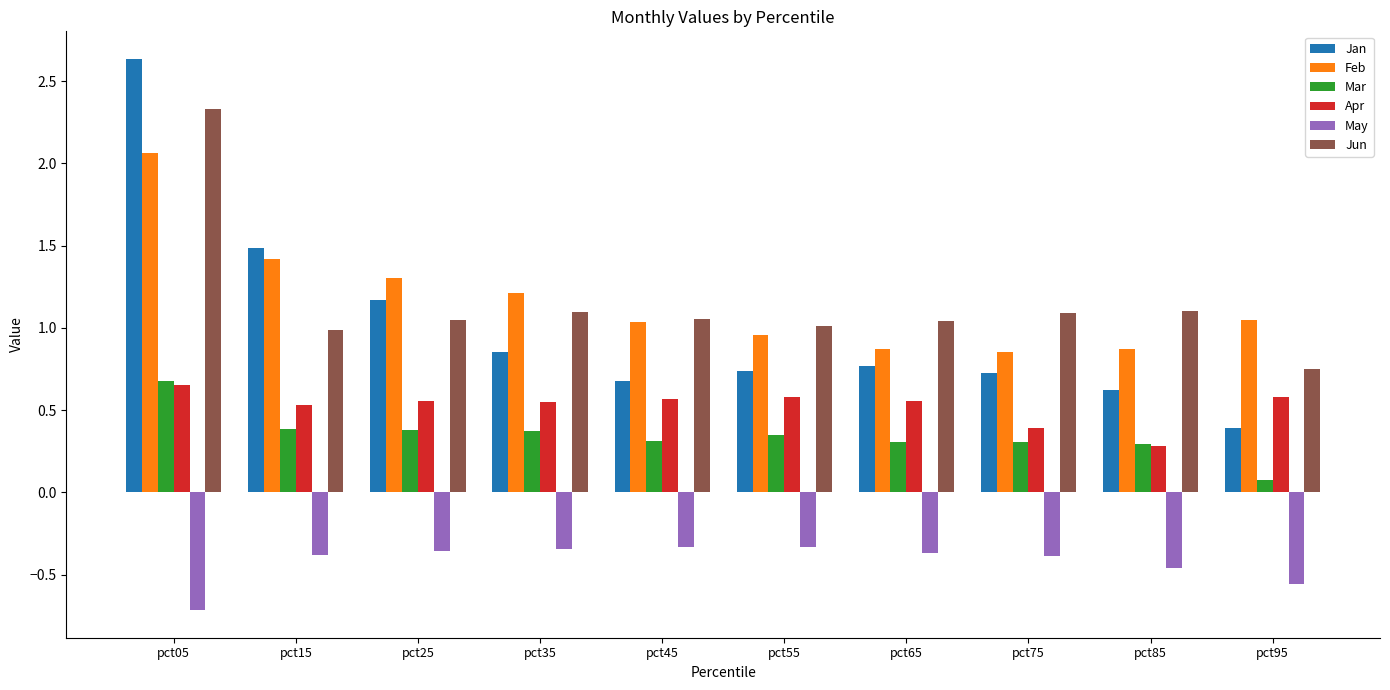

What is the smallest value displayed?

-0.7